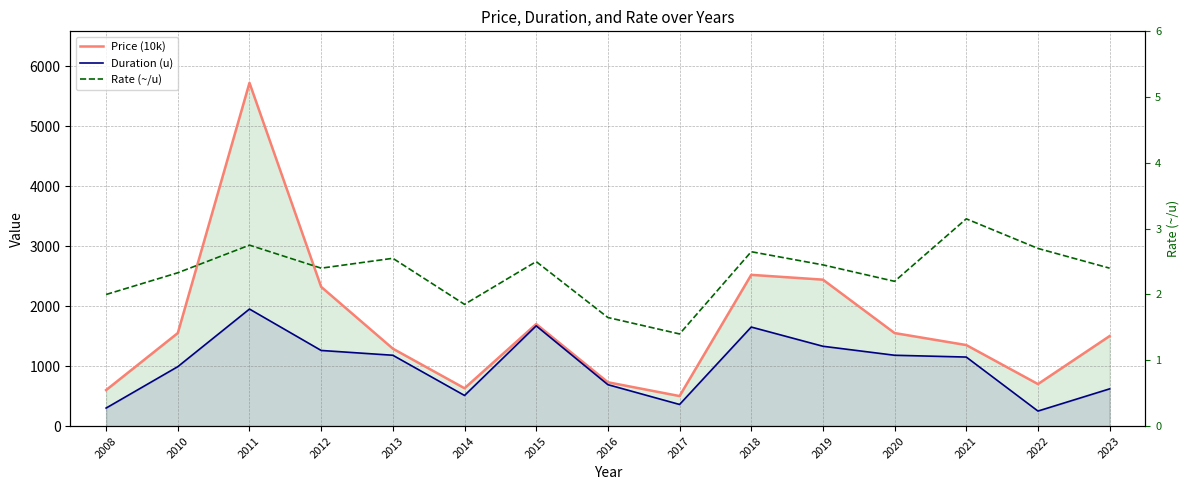

The value of Duration (u) at 2014 is 510.0. True or false?

True